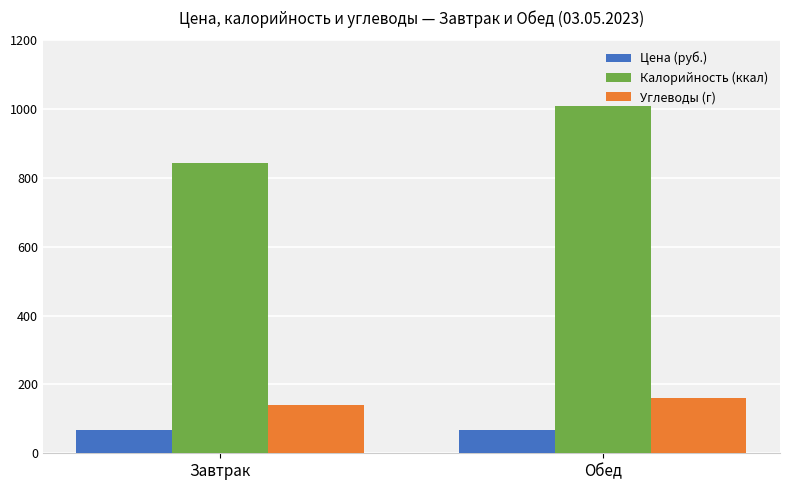

What is the total value across all series at Обед?

1238.0